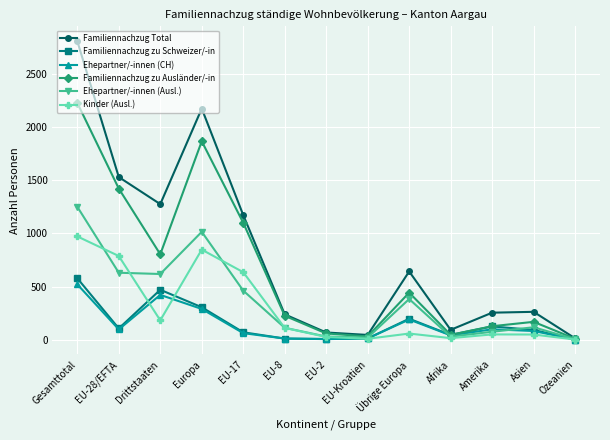

What is the maximum value for Ehepartner/-innen (Ausl.)?

1250